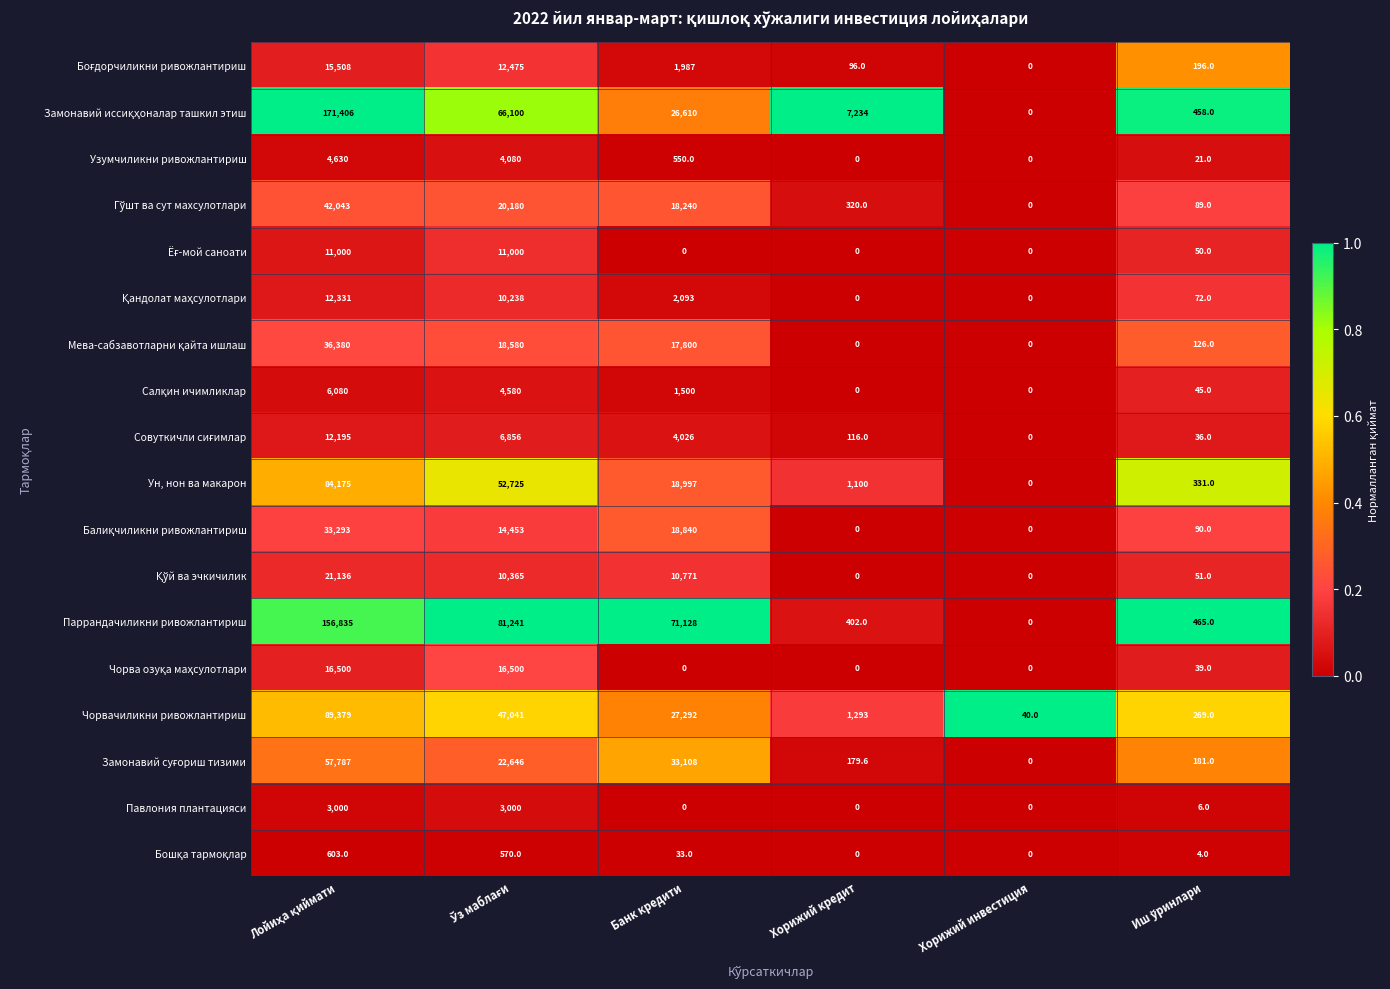

What is the difference between the maximum and second lowest values in the Чорвачиликни ривожлантириш series?

89110.0